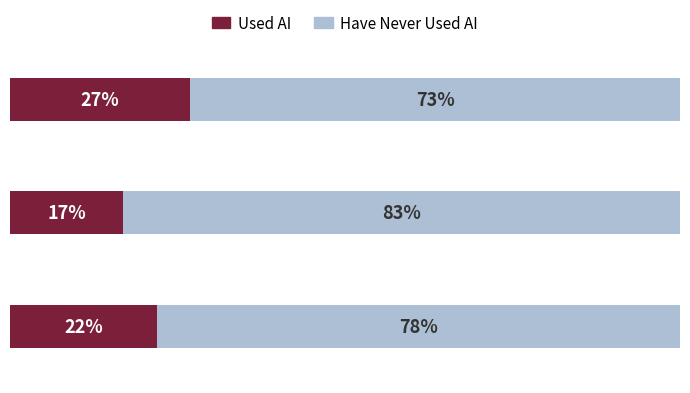

What are all the series names shown in the legend?

Used AI, Have Never Used AI